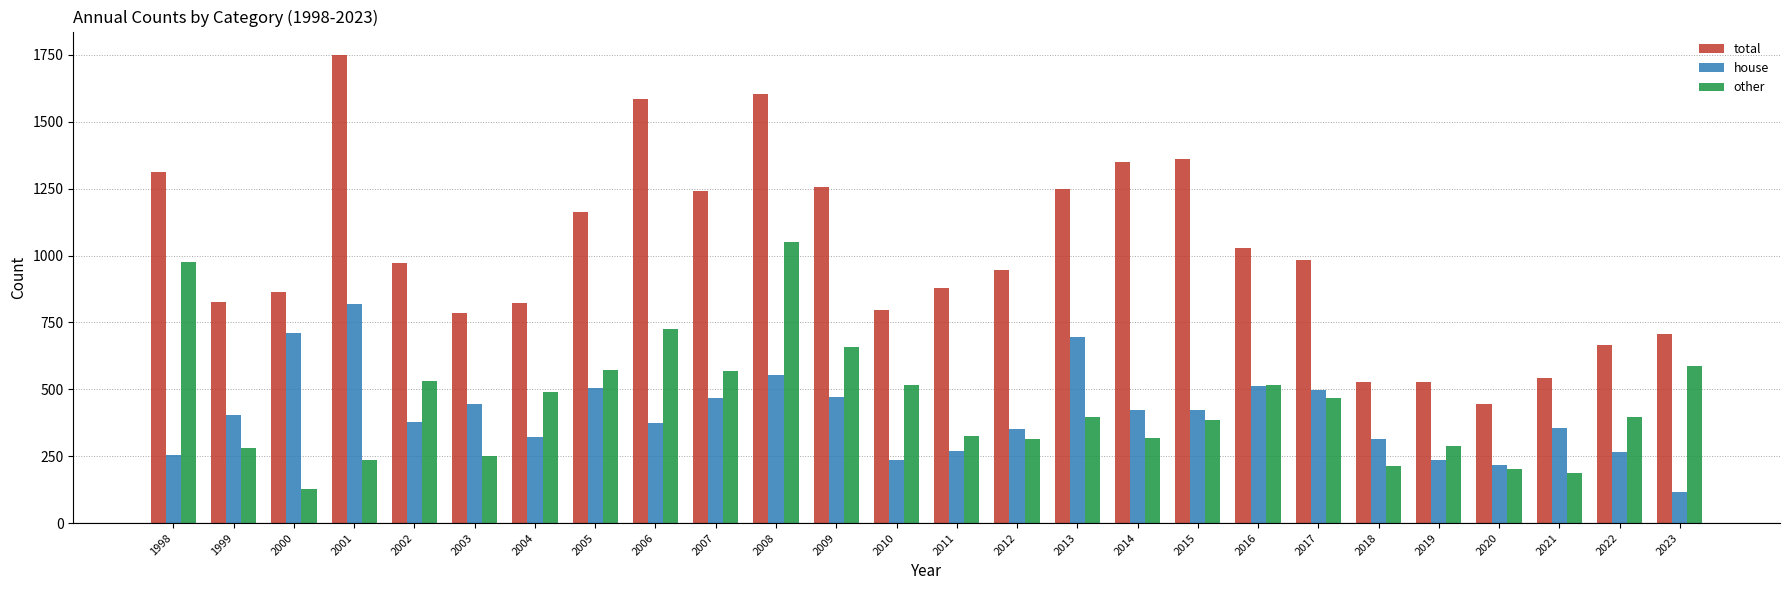

What is the total value across all series at 2021?

1087